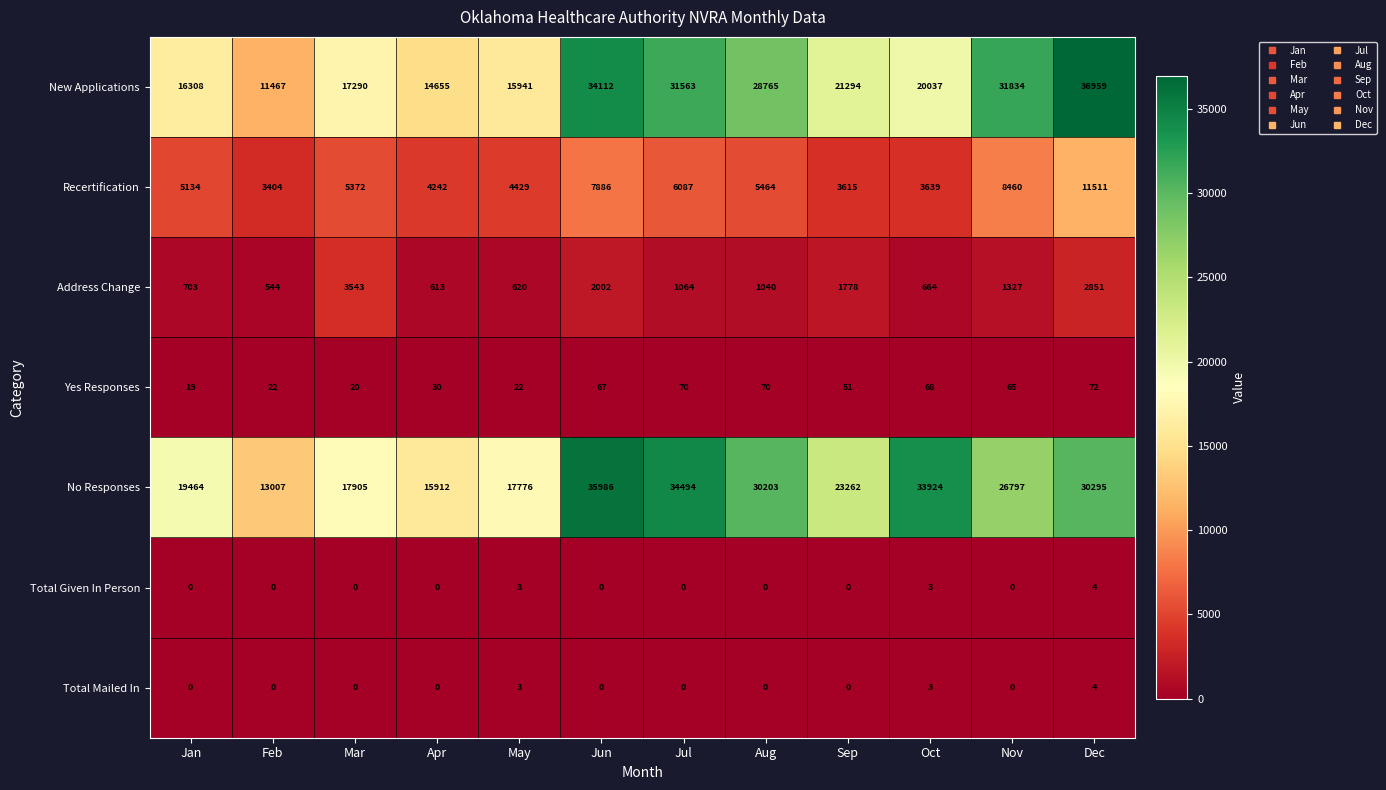

At which label does Yes Responses first exceed 65?

Jun